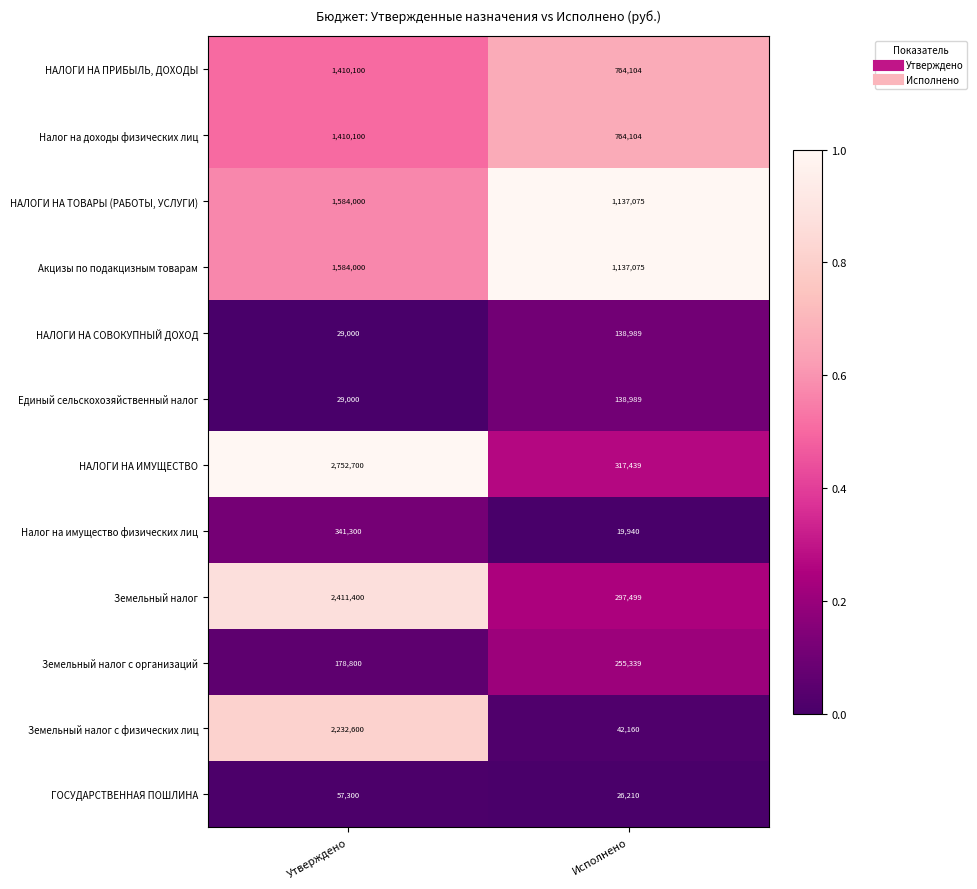

At which category does the chart reach its minimum across all series?

Исполнено